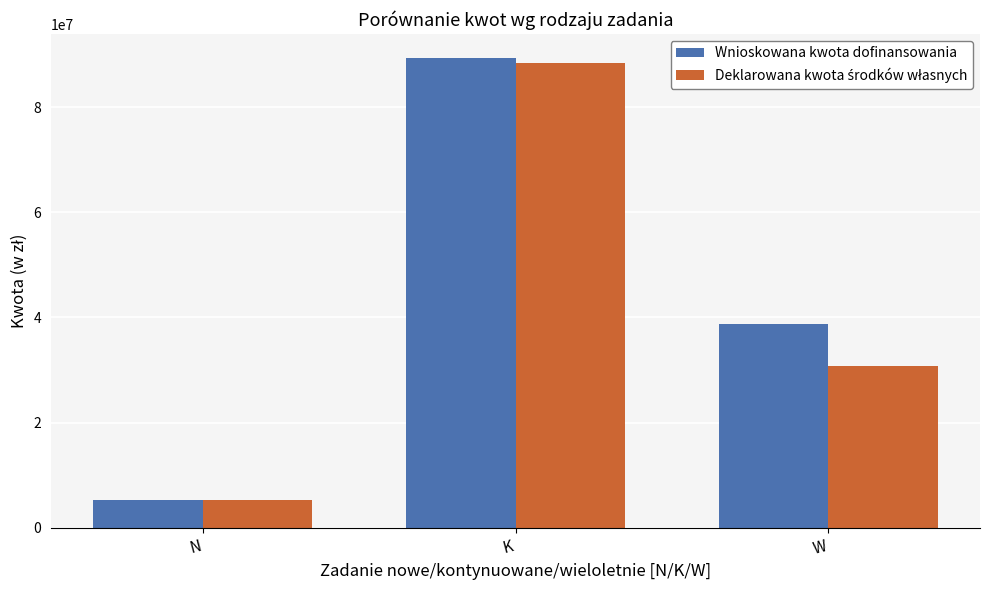

Count the number of data series in this chart.

2